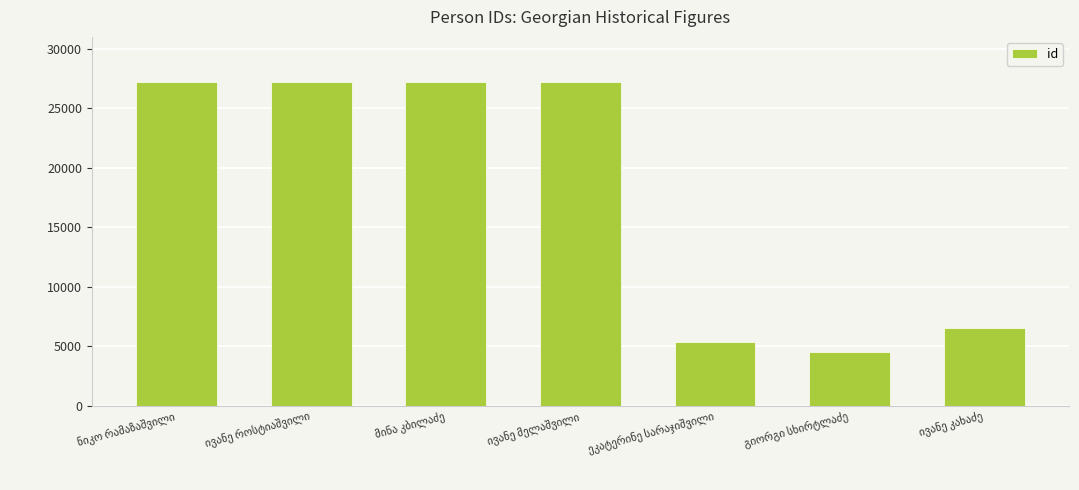

What is the difference between the maximum and minimum values?

22675